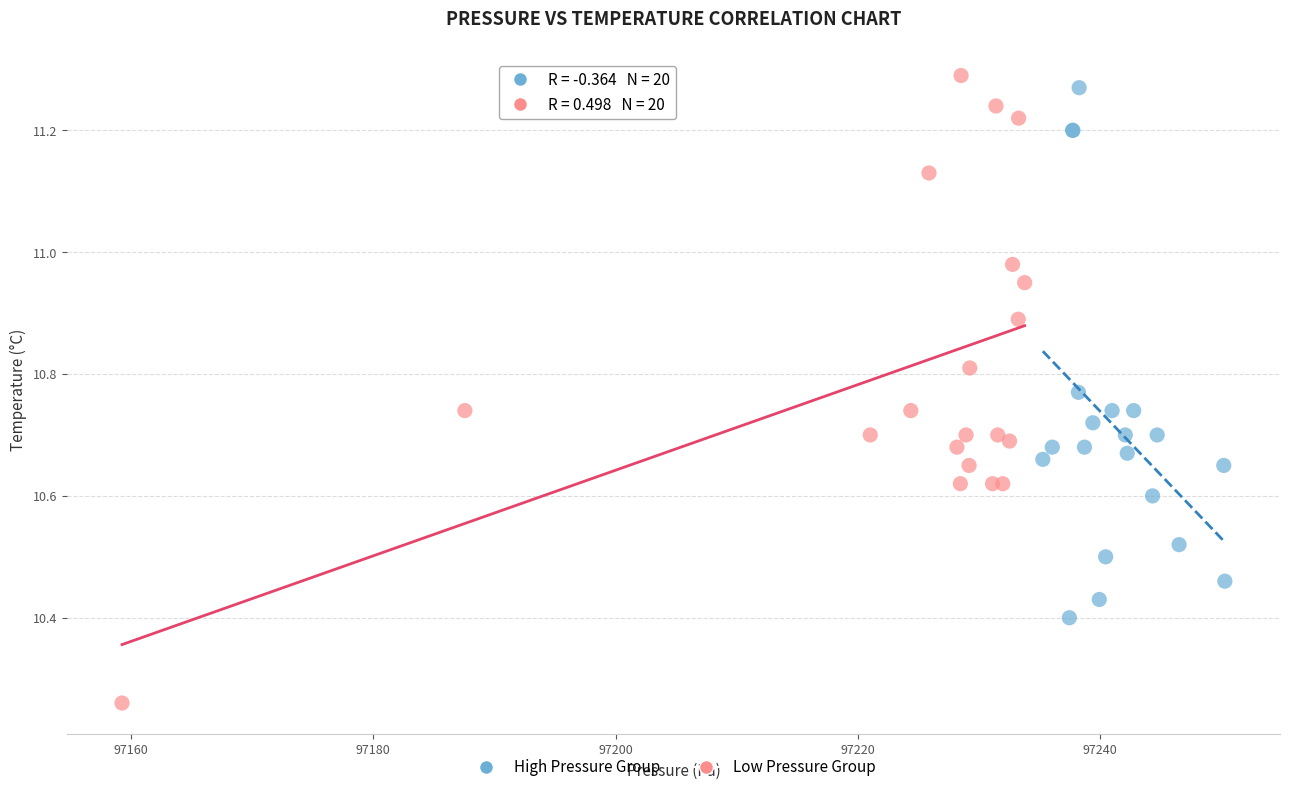

Which series contains the lowest Y value?

Low Pressure Group